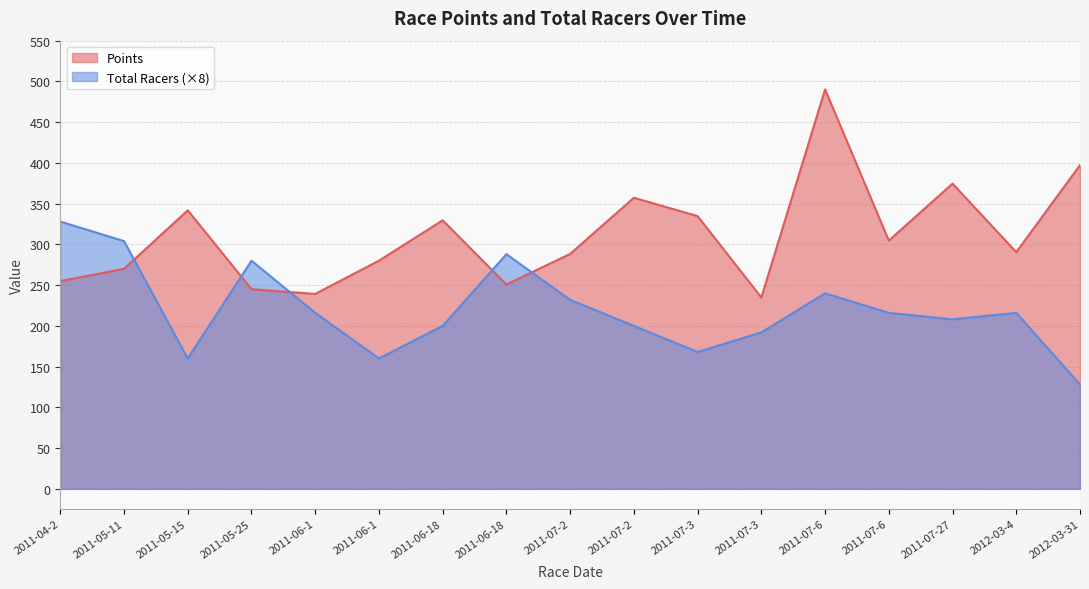

What is the average value of the Total Racers series?

219.8